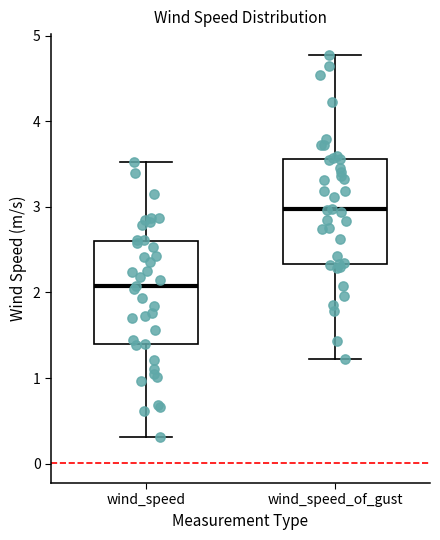

Where is the upper edge of the box for wind_speed_of_gust on the y-axis? The values are not printed on the chart, so give them approximately, as read against the axis.

3.6